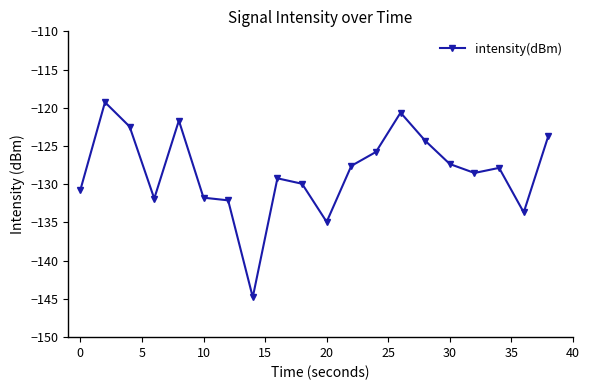

What is the greatest value displayed?

-119.3